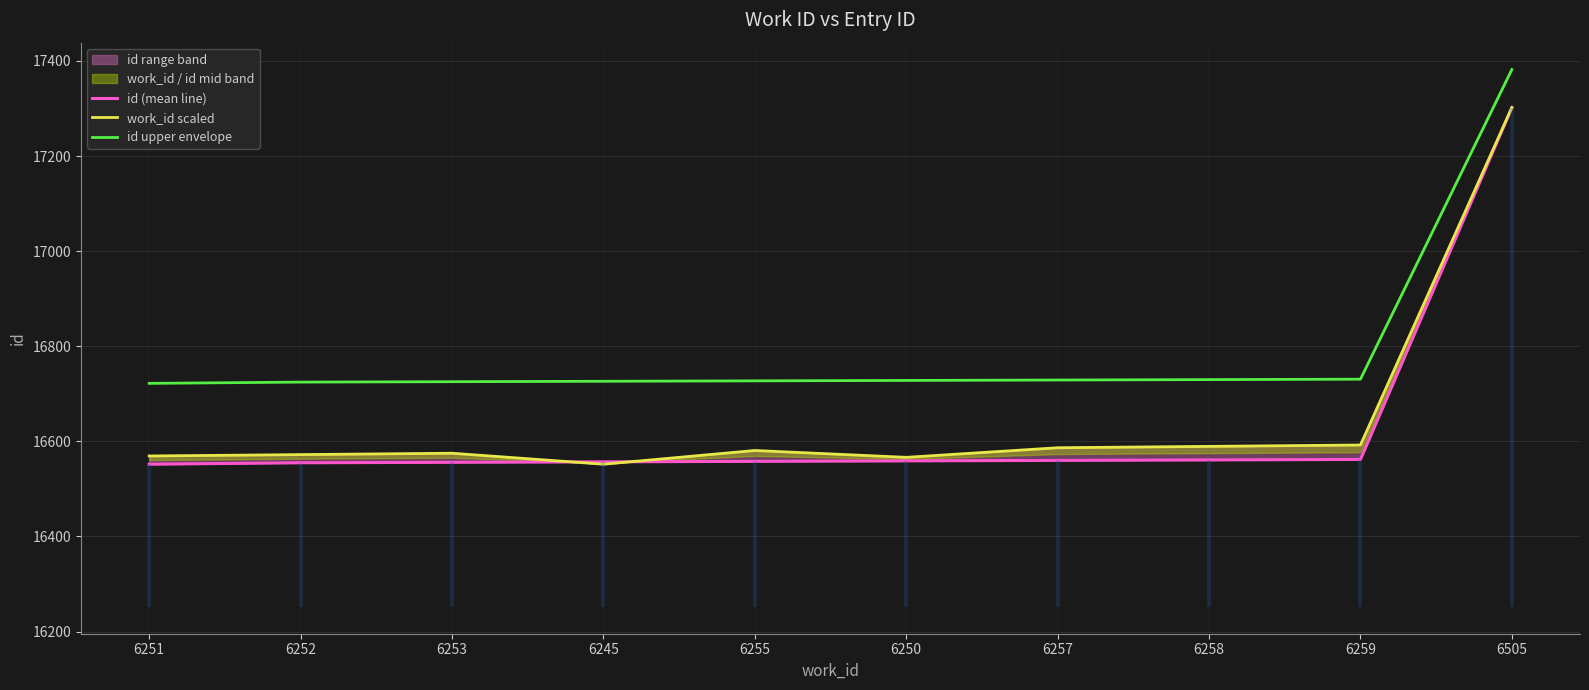

True or false: id (mean line) has more than 0 points higher than both neighbors.

False